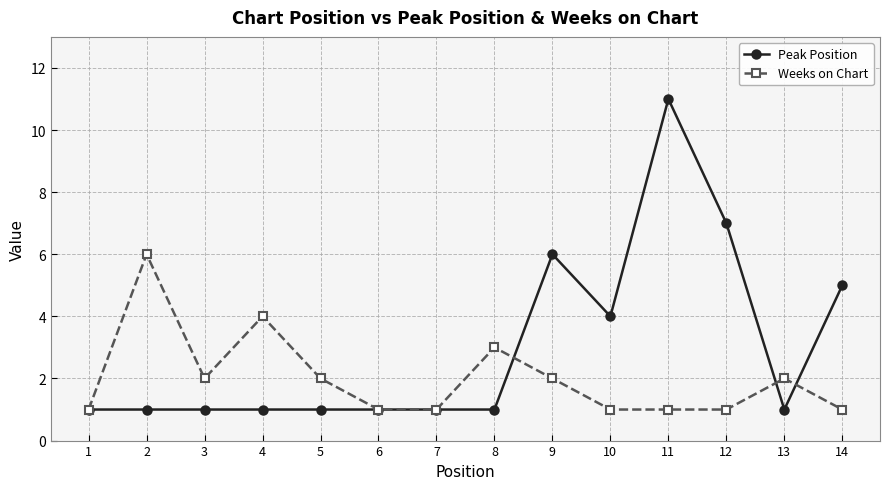

Which series has the largest total across all categories?

Peak Position